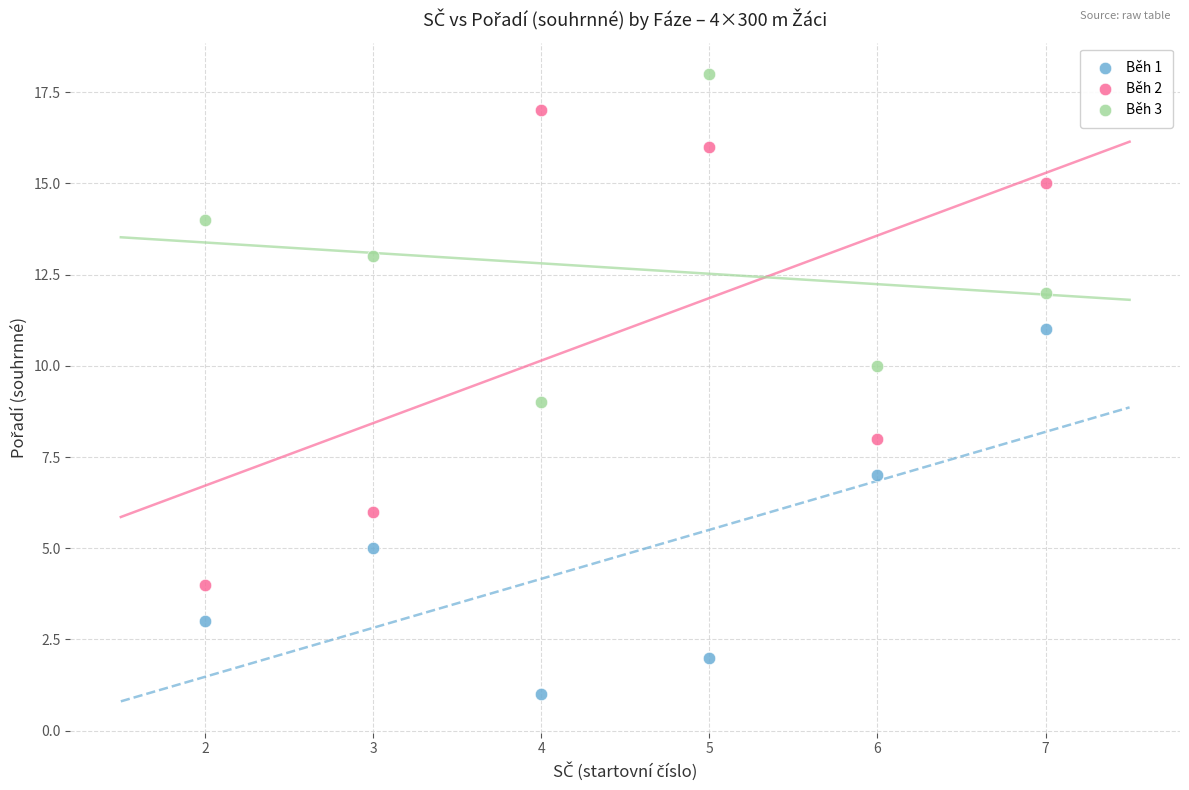

Which series contains the lowest Y value?

Běh 1